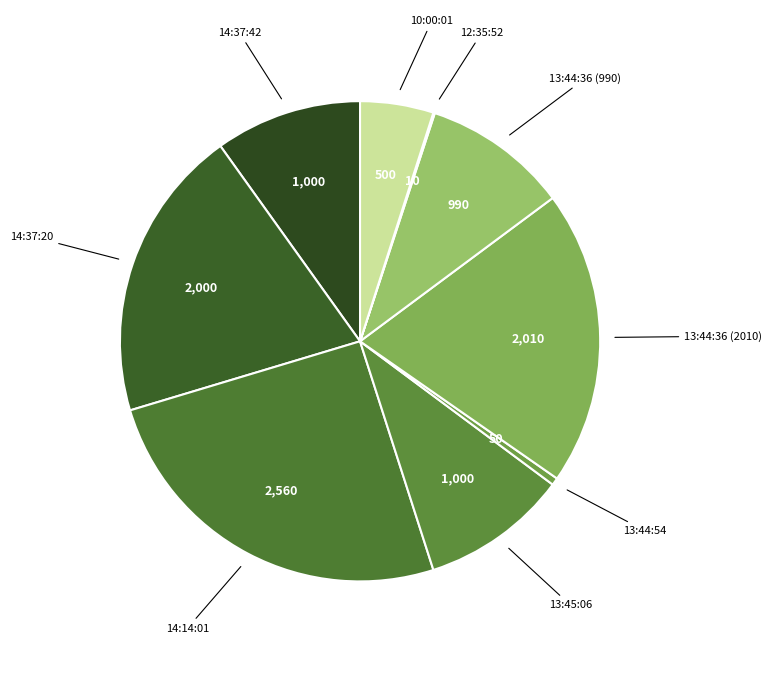

Which slice is the largest?

14:14:01